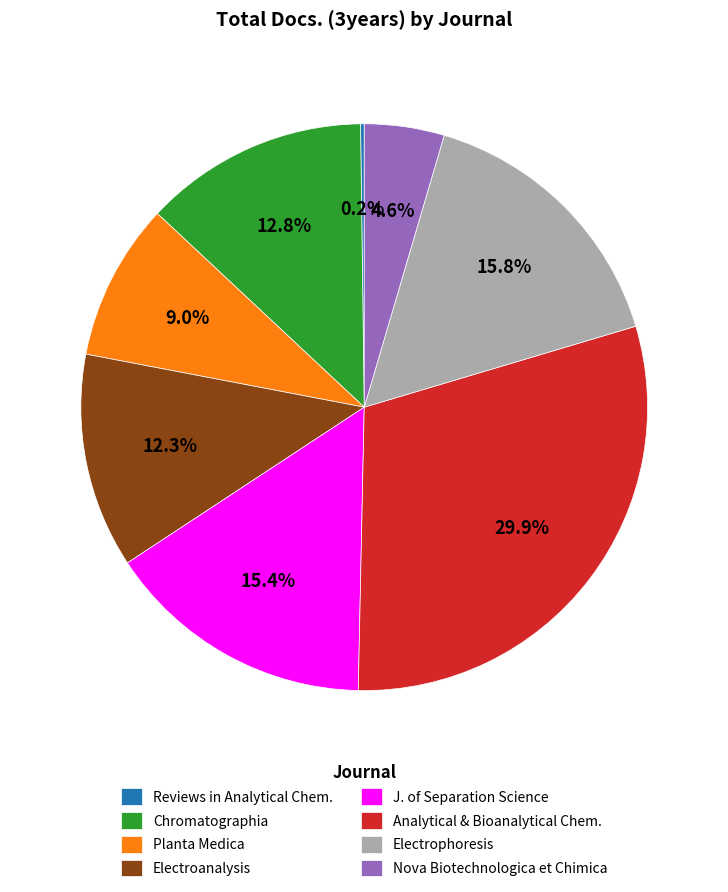

To the nearest percent, what is the difference between the largest and smallest slice percentages?

30%